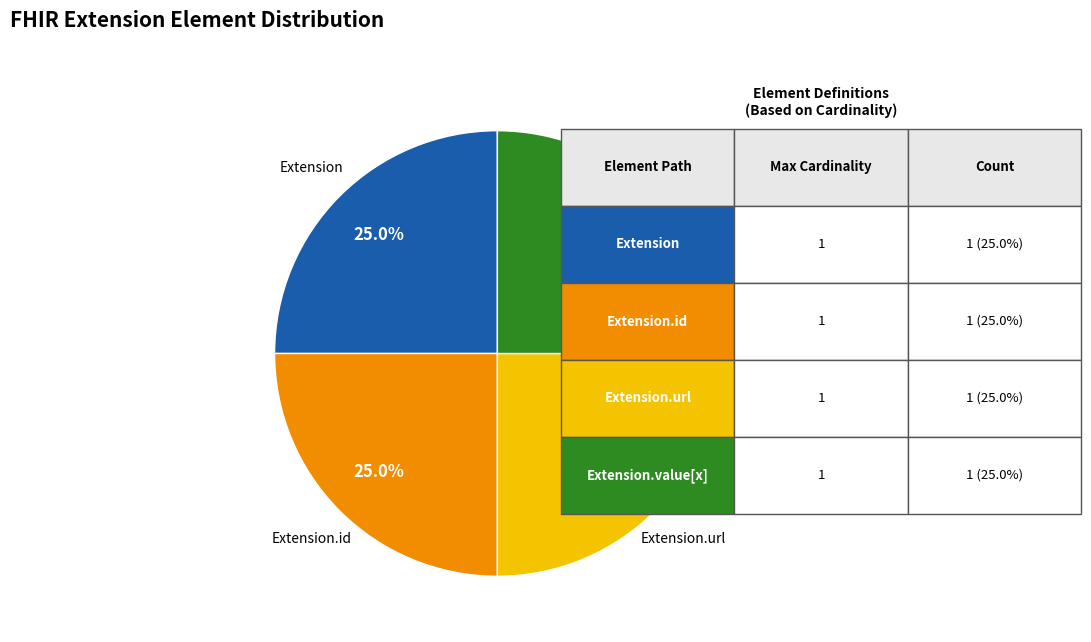

Does any single category account for the majority?

No